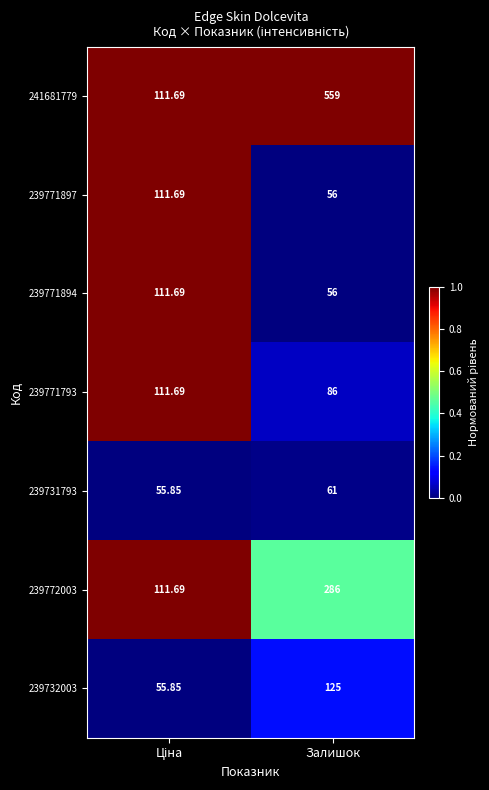

At which category is the sum across all series the highest?

Залишок